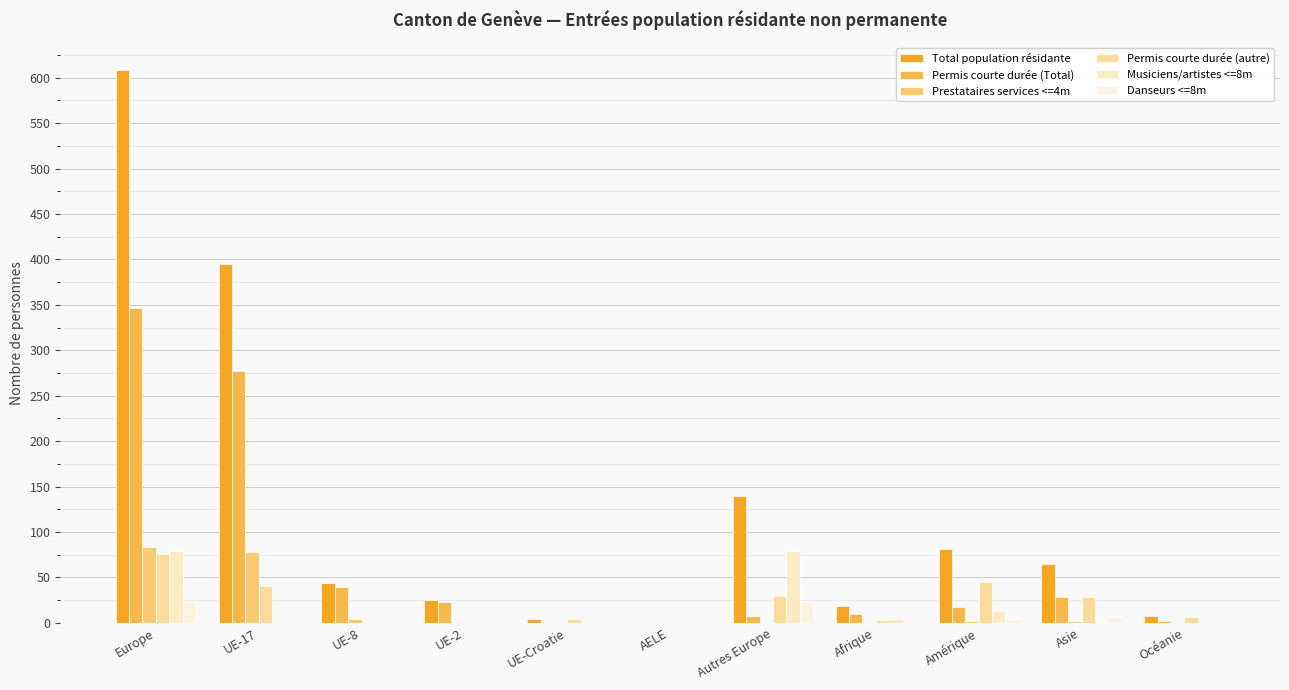

What is the total value across all series at UE-8?

88